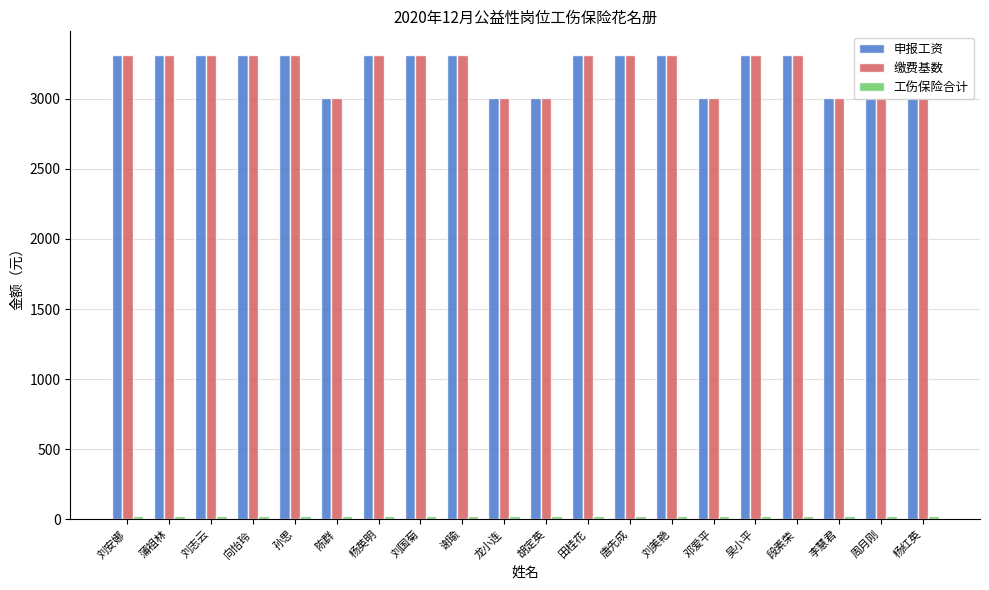

True or false: 申报工资 has a value of 5238.9 at 陈群.

False